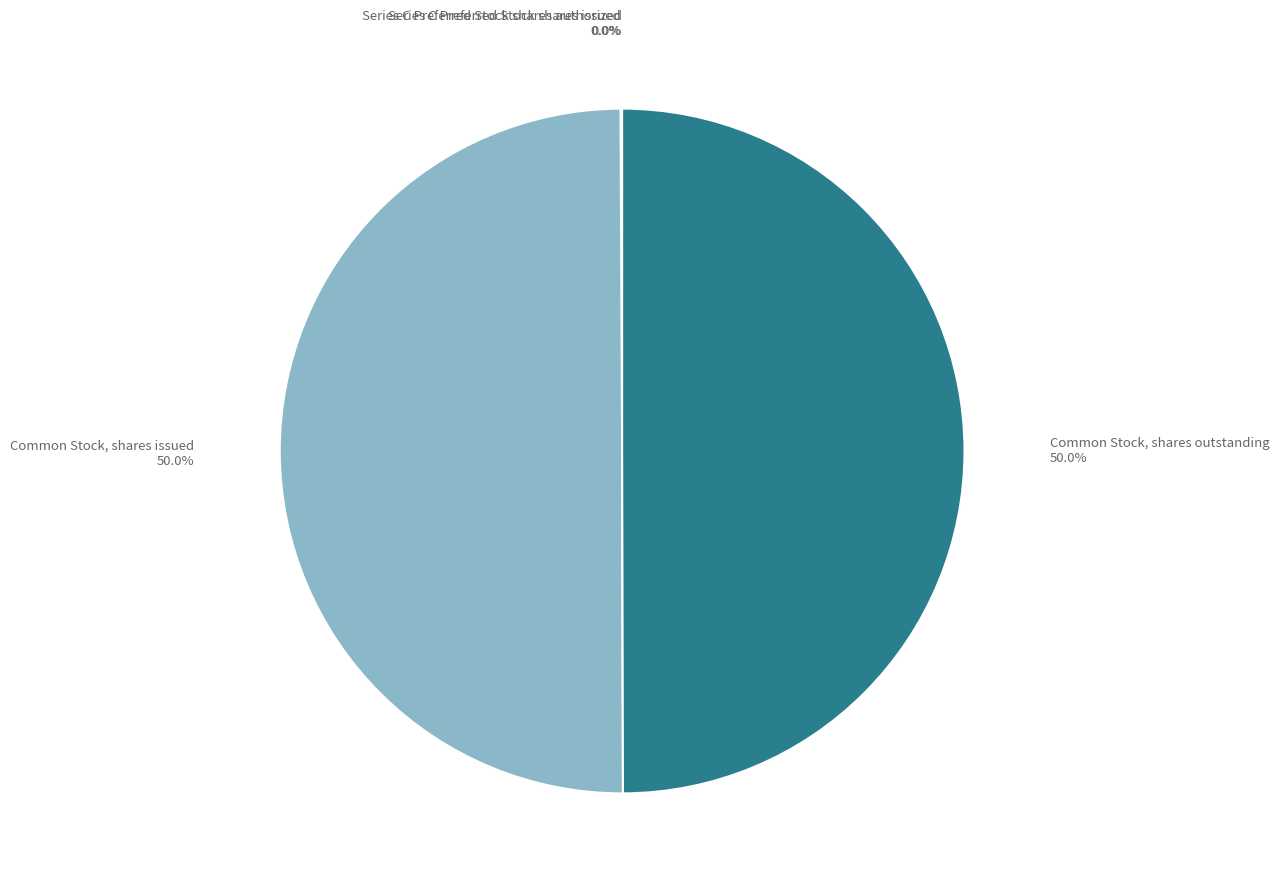

What is the largest slice in the pie chart?

Common Stock, shares issued